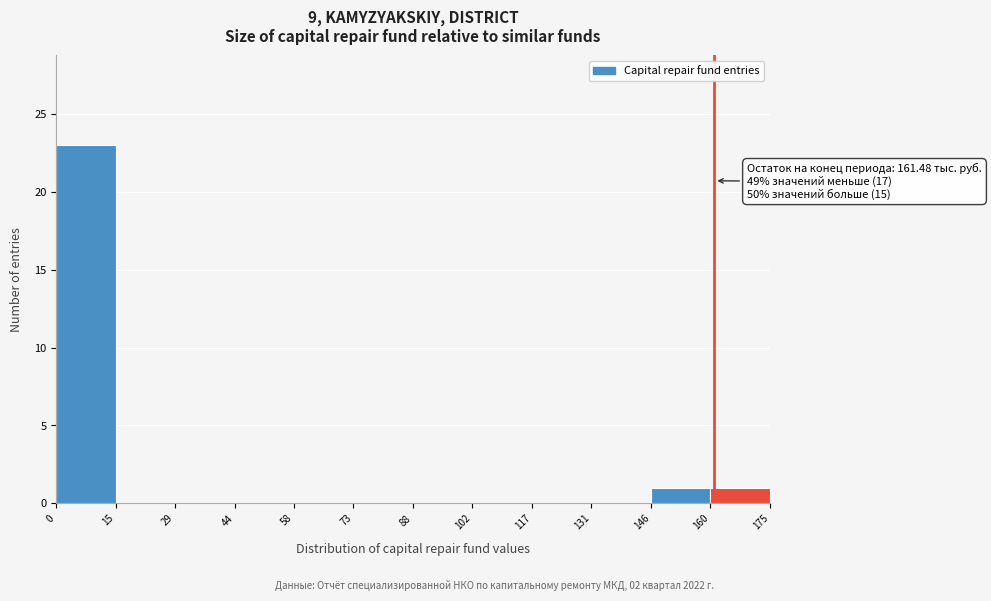

Which range on the x-axis has the tallest bar?

0 to 15